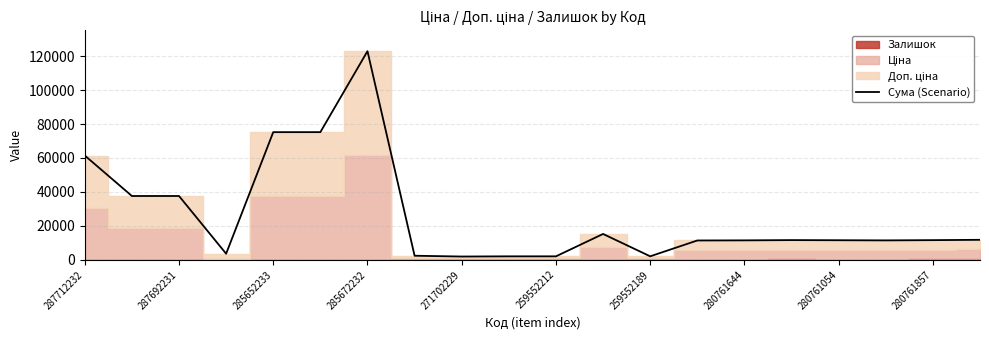

At which label is the value closest to 62414?

287712232